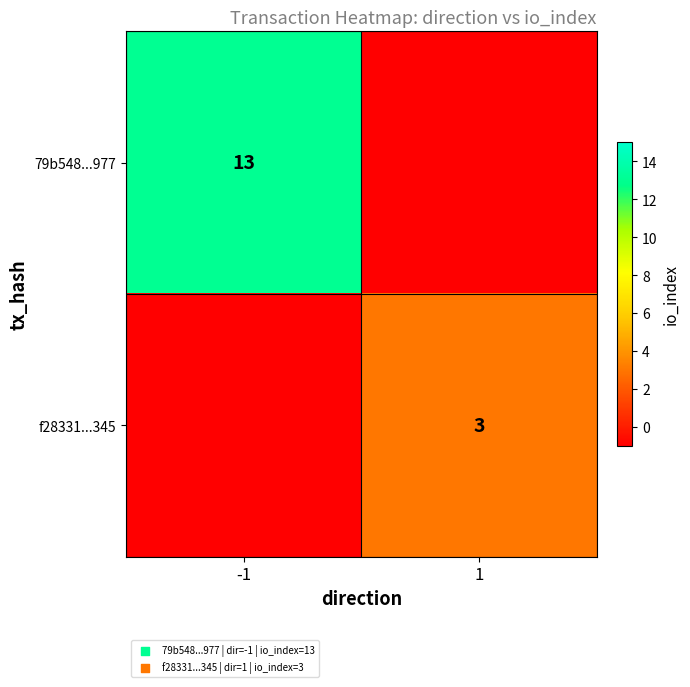

The f28331...345 series shows 3 at 1. True or false?

True